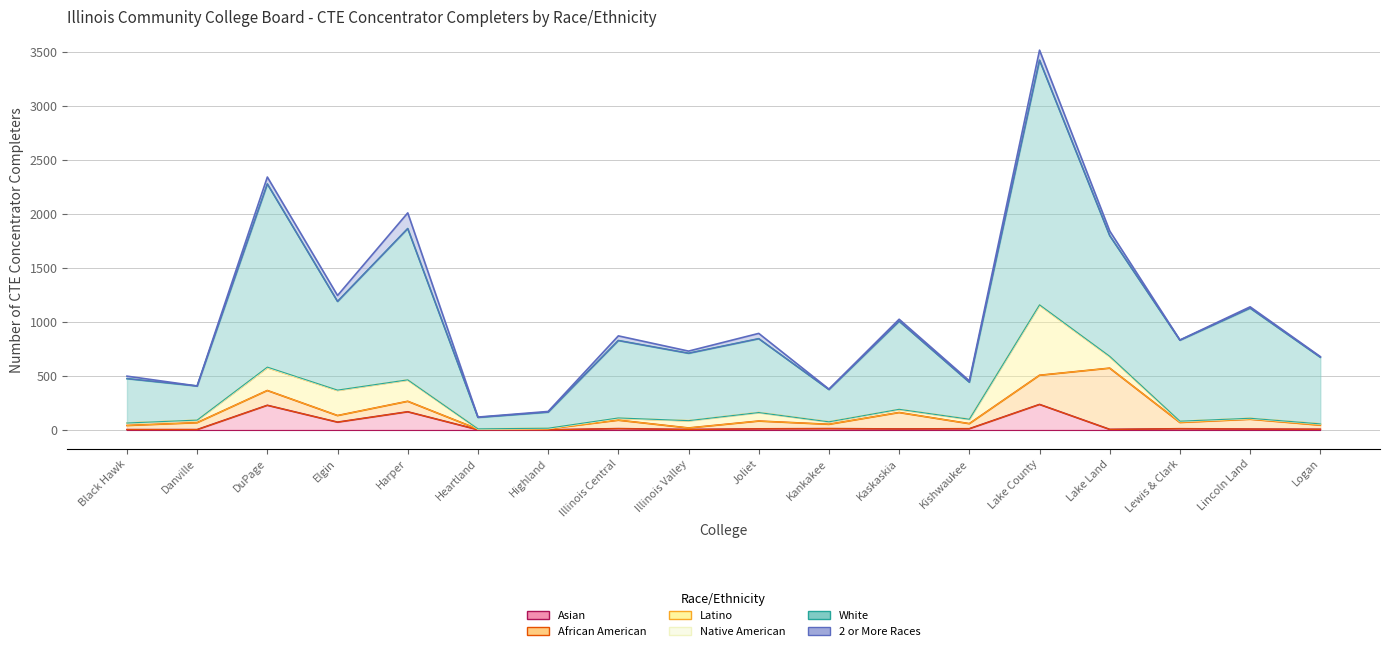

Reading left to right, extract all data points from this chart.

Asian: 2	2	227	71	167	1	0	11	3	9	11	8	10	235	4	10	7	5
African American: 38	64	137	61	97	5	9	78	14	72	40	152	47	270	567	58	91	38
Latino: 23	22	211	233	197	3	3	17	67	79	23	28	41	649	107	10	8	12
Native American: 0	2	6	3	2	0	3	4	1	0	0	2	0	4	3	2	1	0
White: 411	316	1696	821	1401	106	149	717	624	684	299	816	343	2265	1117	750	1020	617
2 or More Races: 23	0	64	55	145	3	6	43	20	49	4	18	13	93	43	2	12	6